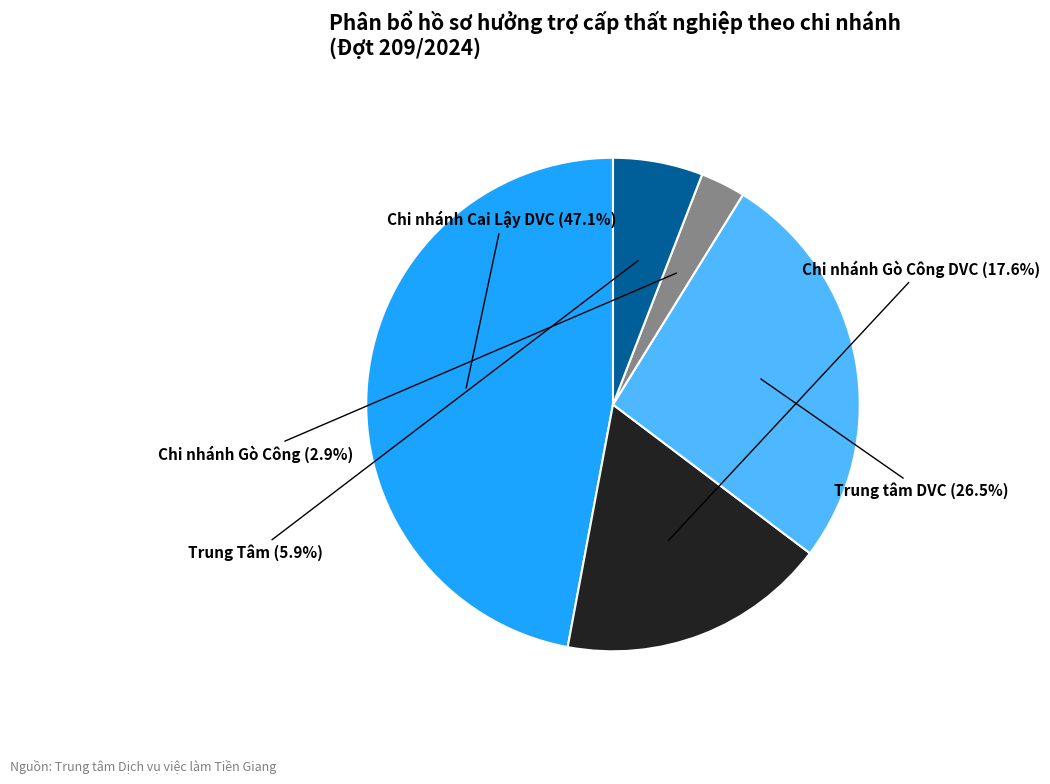

Is there any slice that represents more than half of the pie?

No